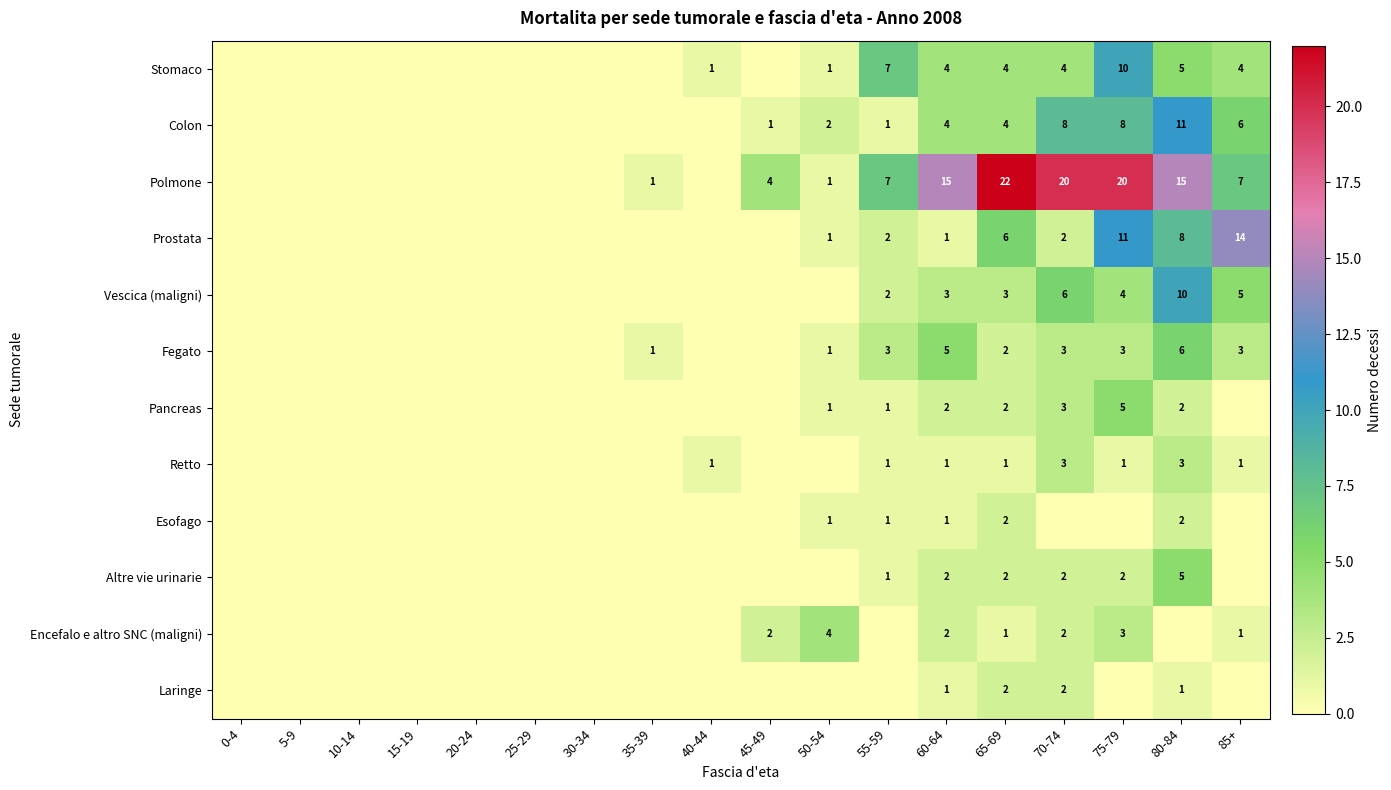

What is the sum of all Fegato values?

27